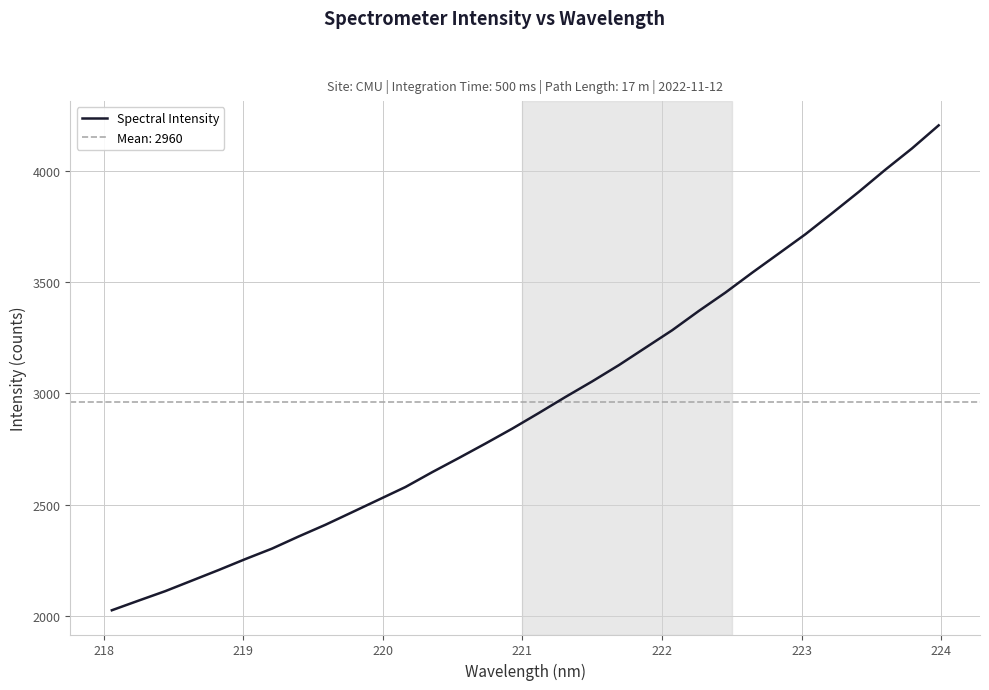

How many values are below 2911?

16